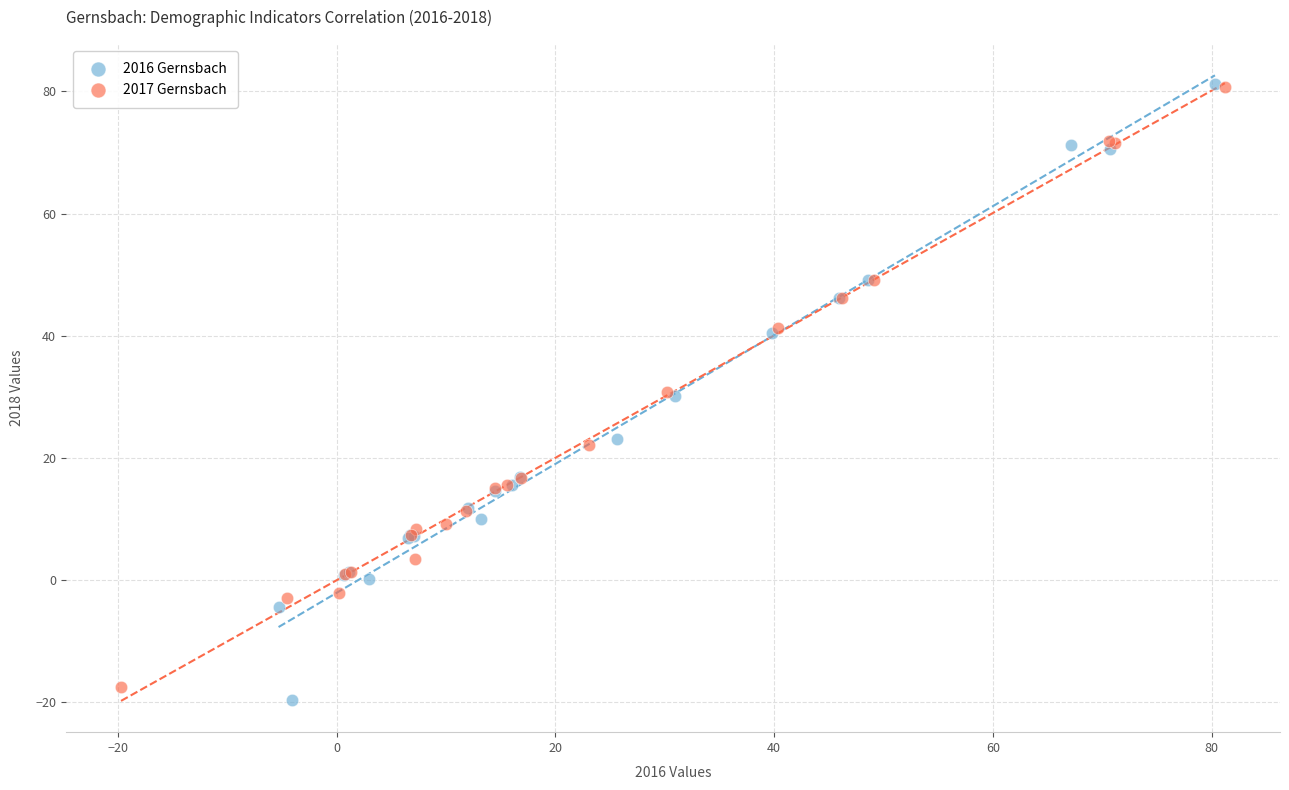

What are all the series names shown in the legend?

2016 Gernsbach, 2017 Gernsbach